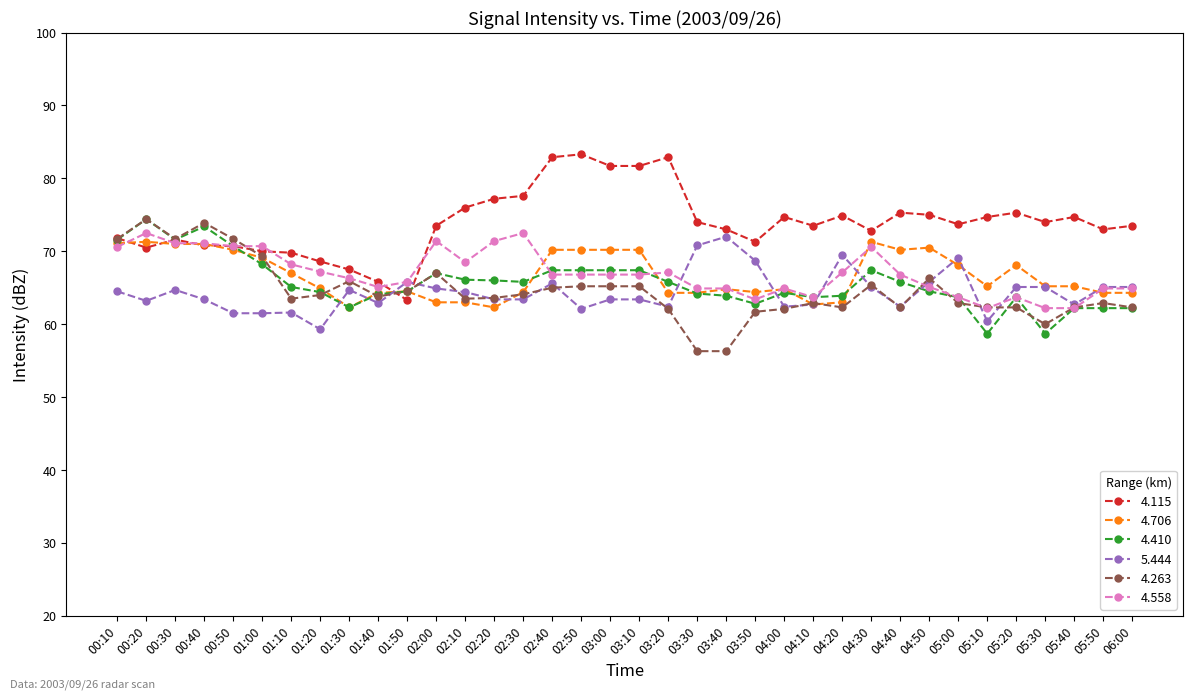

True or false: 5.444 has more than 1 points higher than both neighbors.

True